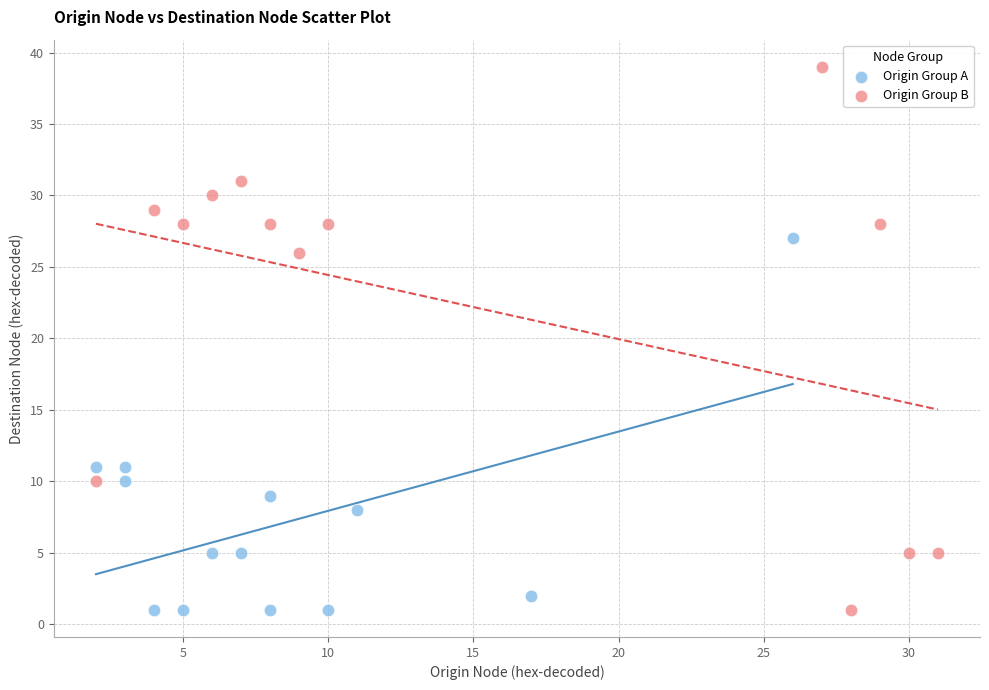

Which series has the widest spread of Y values?

Origin Group B